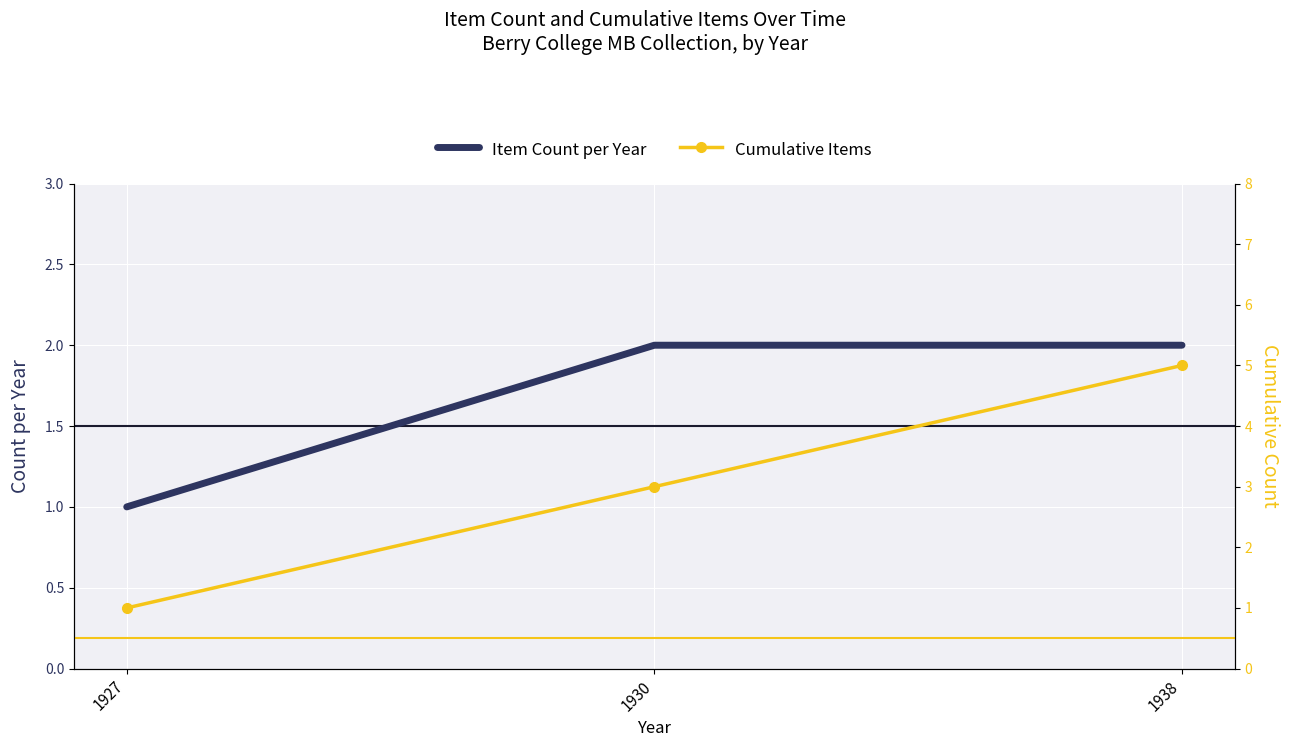

What are all the series names shown in the legend?

Item Count per Year, Cumulative Items